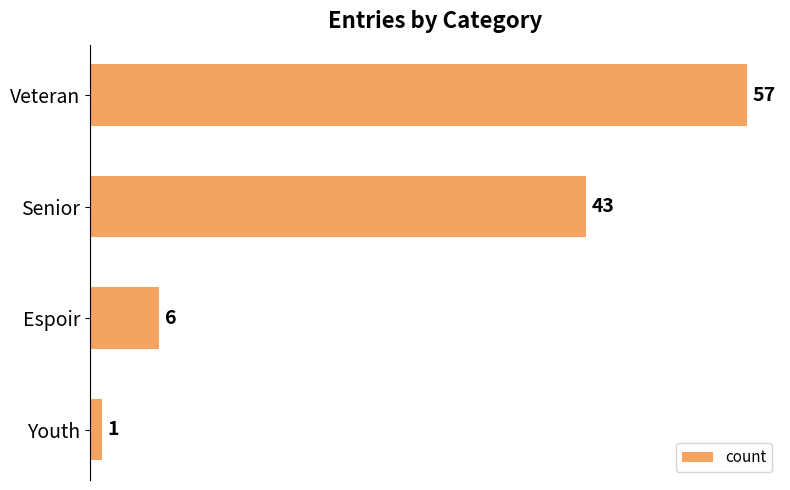

Between Senior and Veteran, which is larger?

Veteran